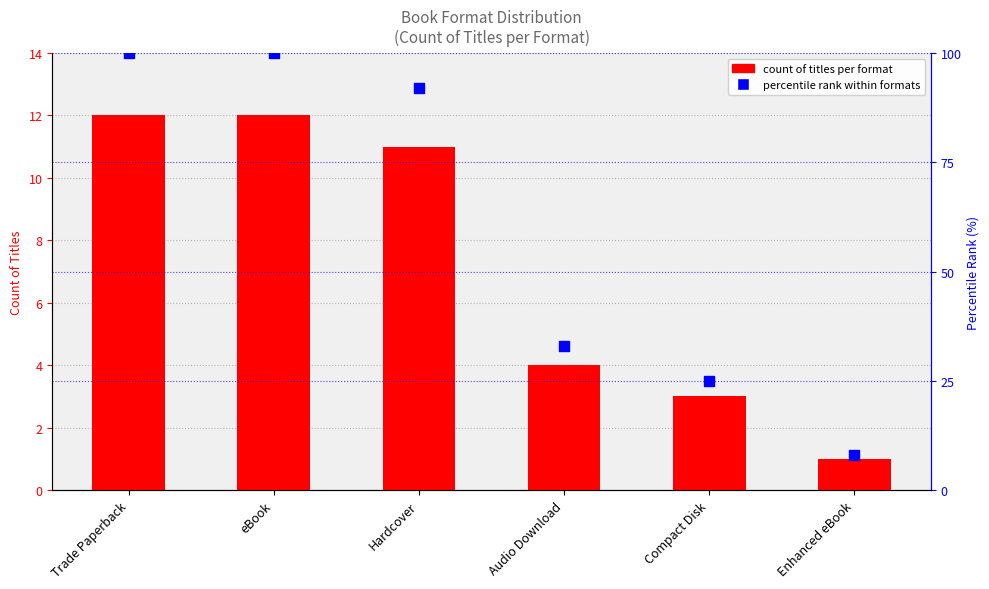

Is the value of count of titles per format at Enhanced eBook greater than the value of percentile rank within formats at Audio Download?

No